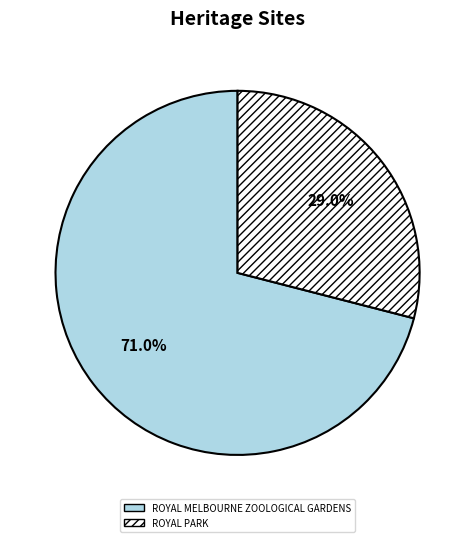

What is the ratio of the value at ROYAL PARK to the value at ROYAL MELBOURNE ZOOLOGICAL GARDENS?

0.4